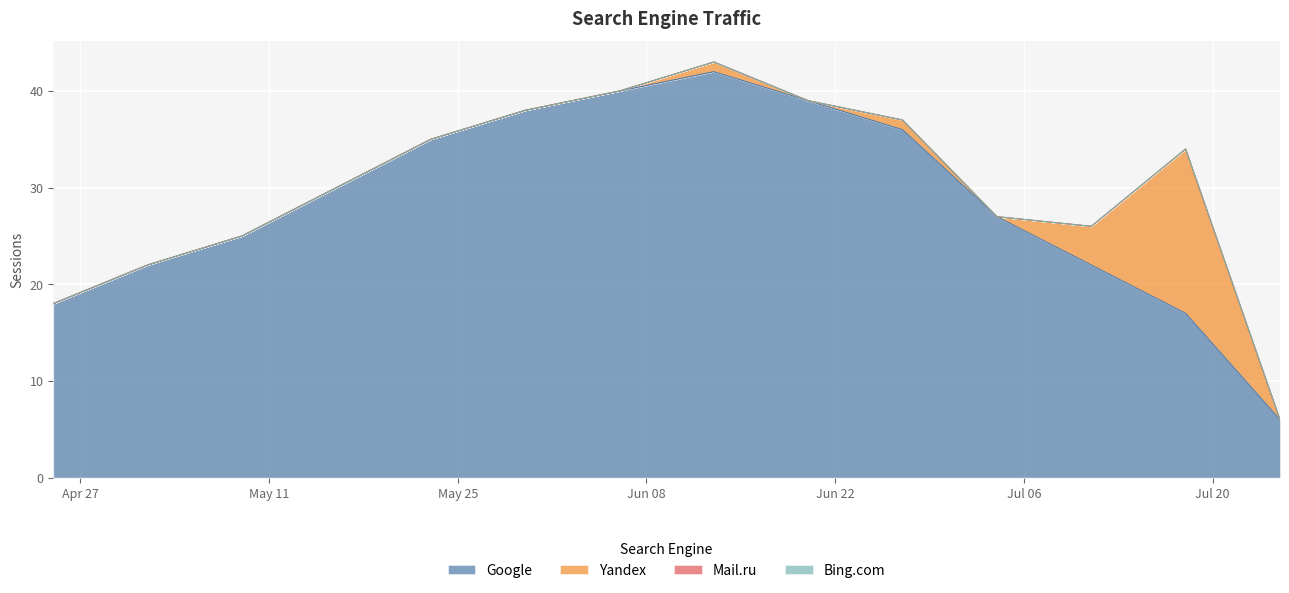

What is the spread (max minus min) of values at 2021-05-30?

38